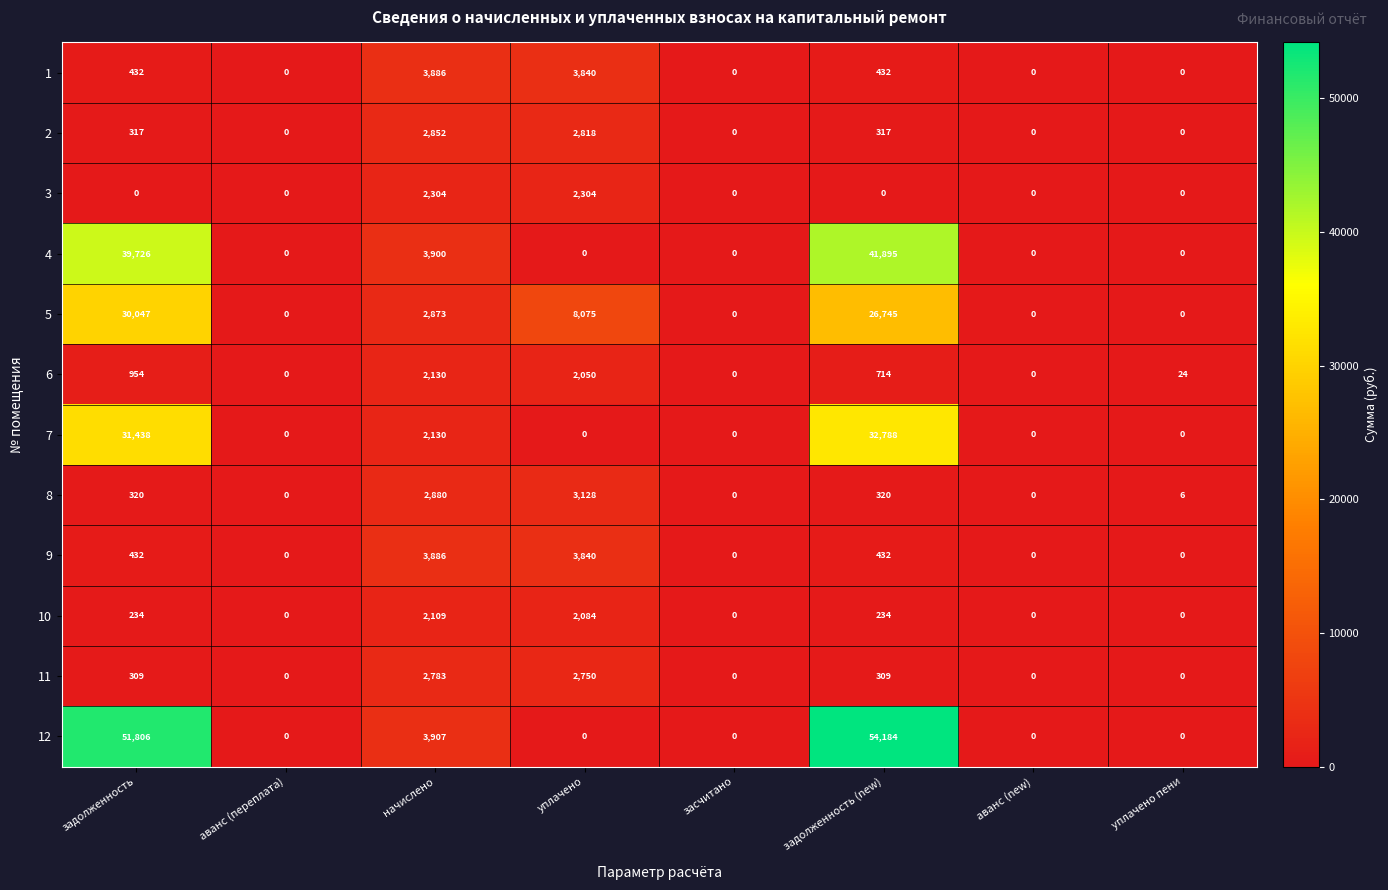

Which category has the highest value across all series?

задолженность (new)